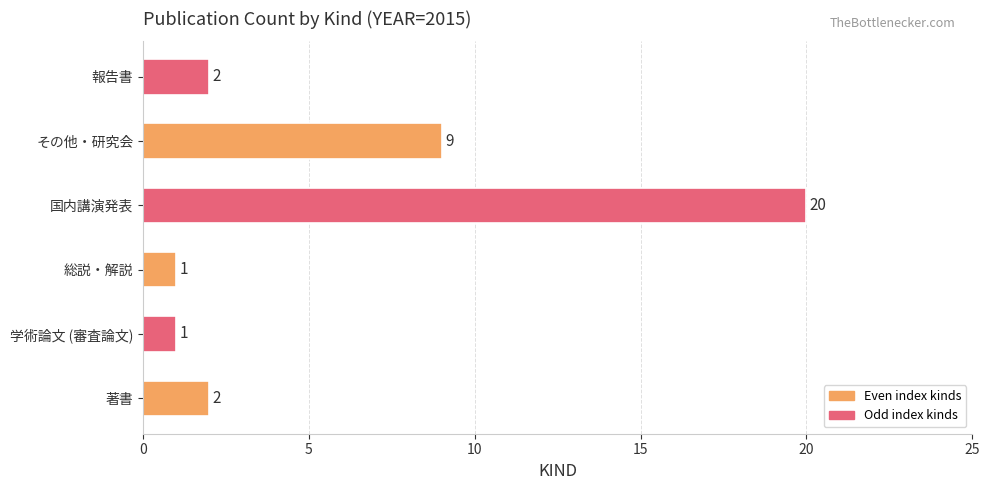

True or false: the data shows 2 at 著書.

True